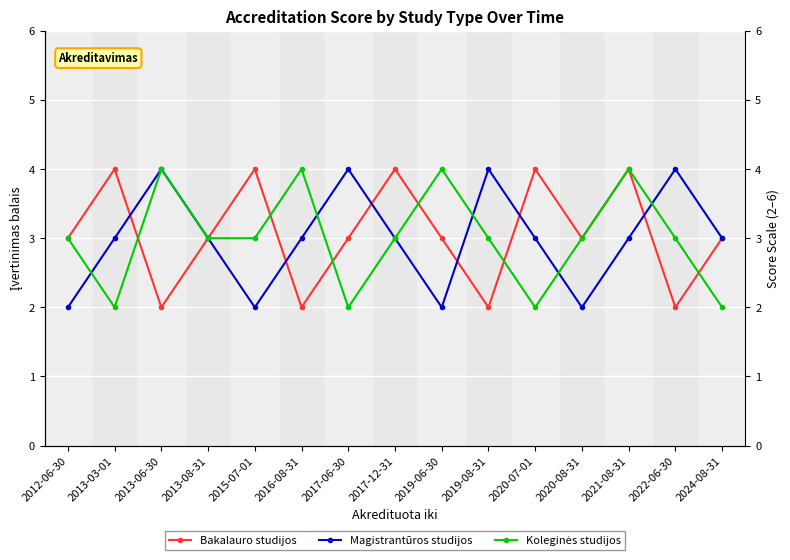

Reading right to left, list all the values displayed in this chart.

Bakalauro studijos: 3	2	4	3	4	2	3	4	3	2	4	3	2	4	3
Magistrantūros studijos: 3	4	3	2	3	4	2	3	4	3	2	3	4	3	2
Koleginės studijos: 2	3	4	3	2	3	4	3	2	4	3	3	4	2	3